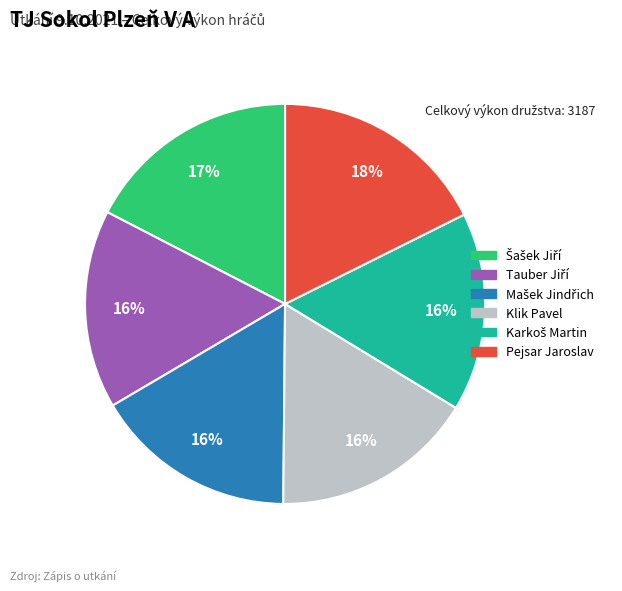

What percentage is the Pejsar Jaroslav slice, to the nearest percent?

18%